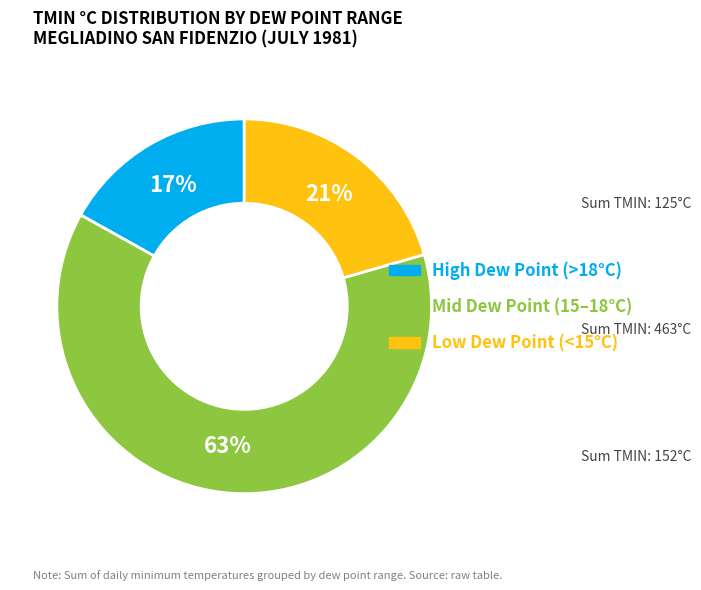

Does any single category account for the majority?

Yes